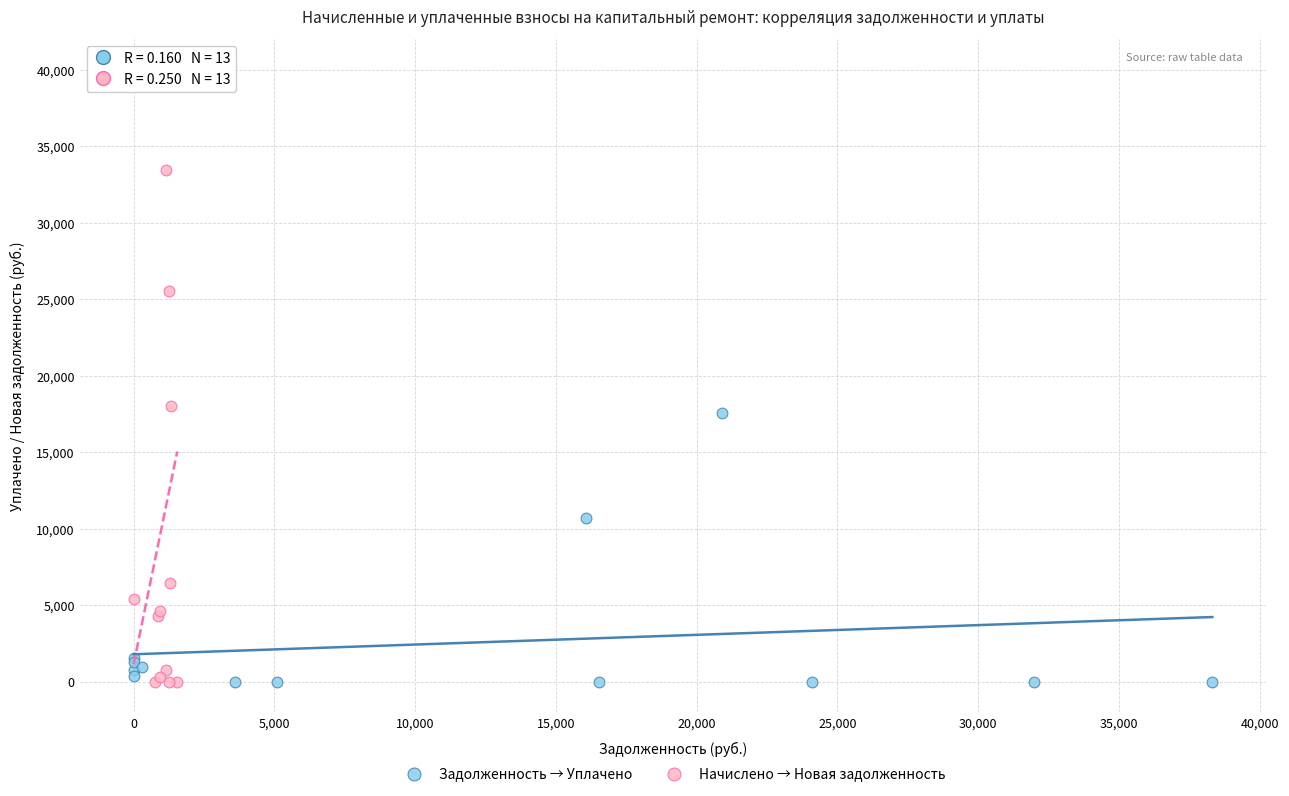

Which series reaches the maximum Y coordinate?

Начислено → Новая задолженность